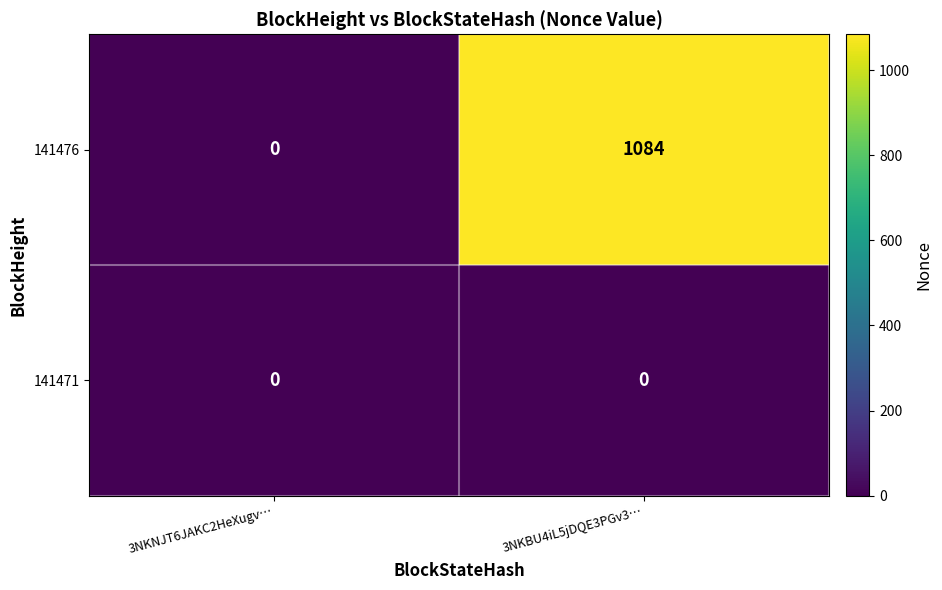

What is the sum of all 141476 values?

1084